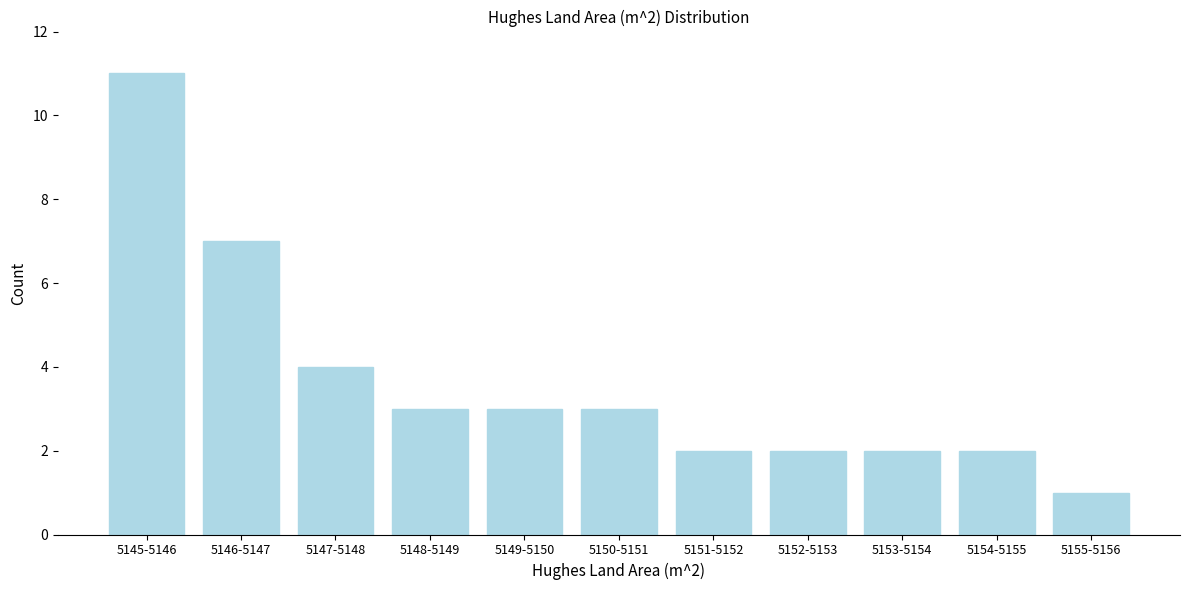

Reading left to right, extract all data points from this chart.

11	7	4	3	3	3	2	2	2	2	1